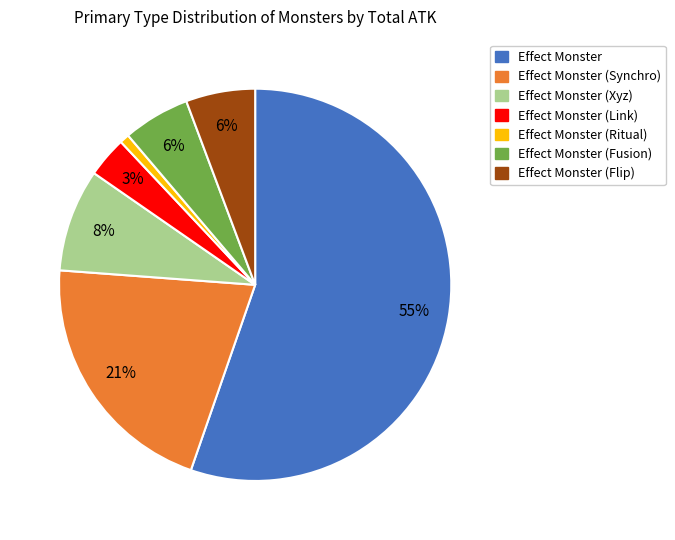

Which category accounts for the majority?

Effect Monster